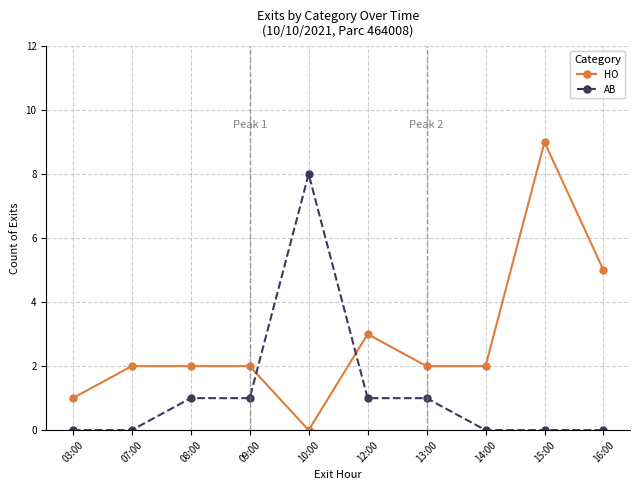

What is the label of the 7th point from the left?

13:00